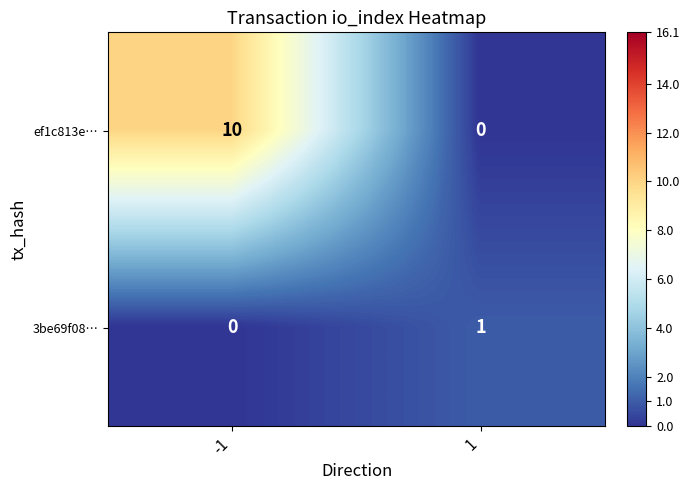

What is the approximate value of ef1c813e… at -1, to the nearest 5?

10